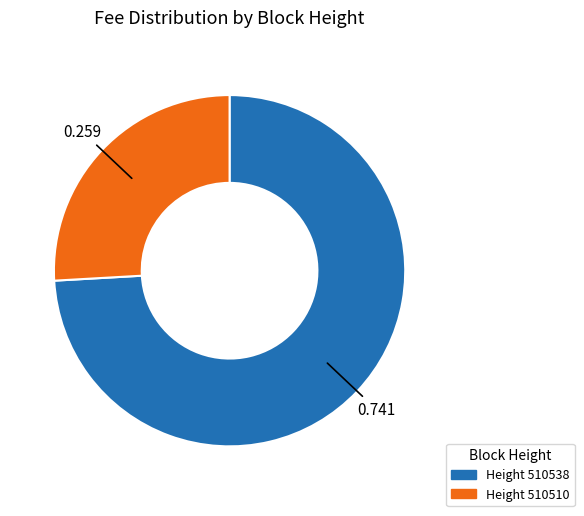

Count the number of slices in the pie.

2